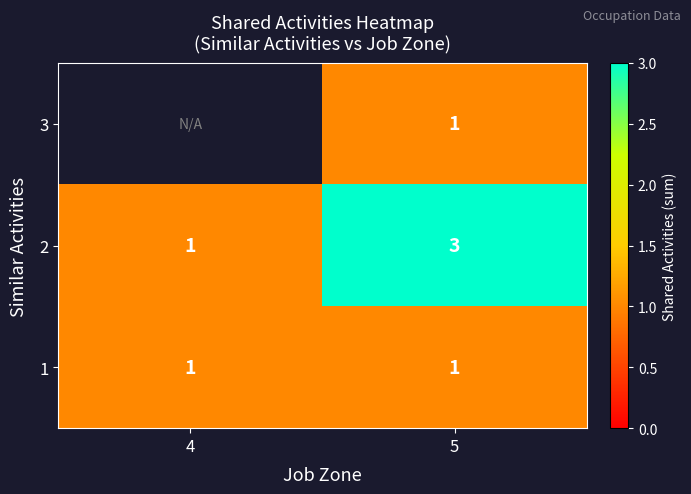

The value of 1 at 5 is 1.3. True or false?

False